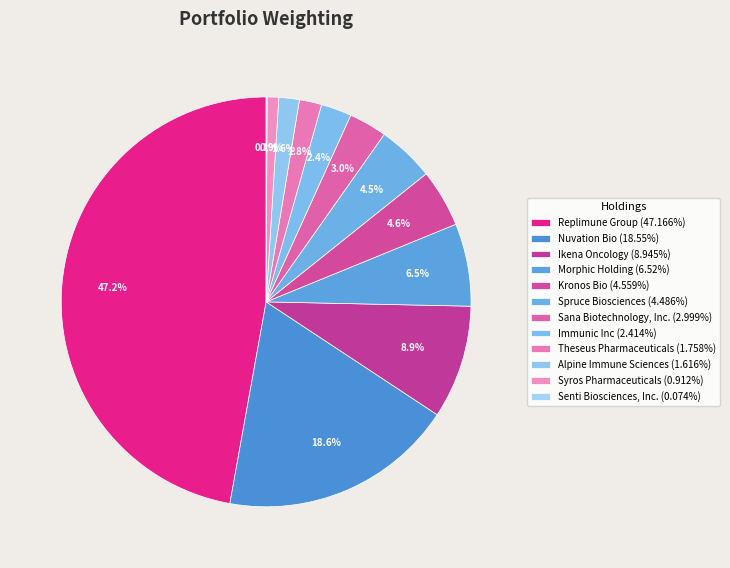

Which slice is the largest?

Replimune Group